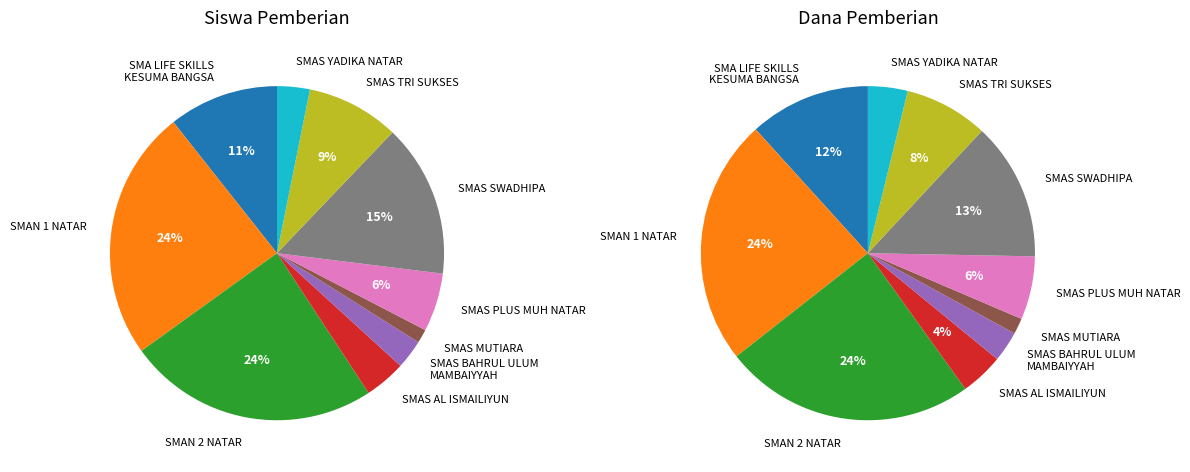

To the nearest percent, what percentage of the pie is SMAS MUTIARA?

2%